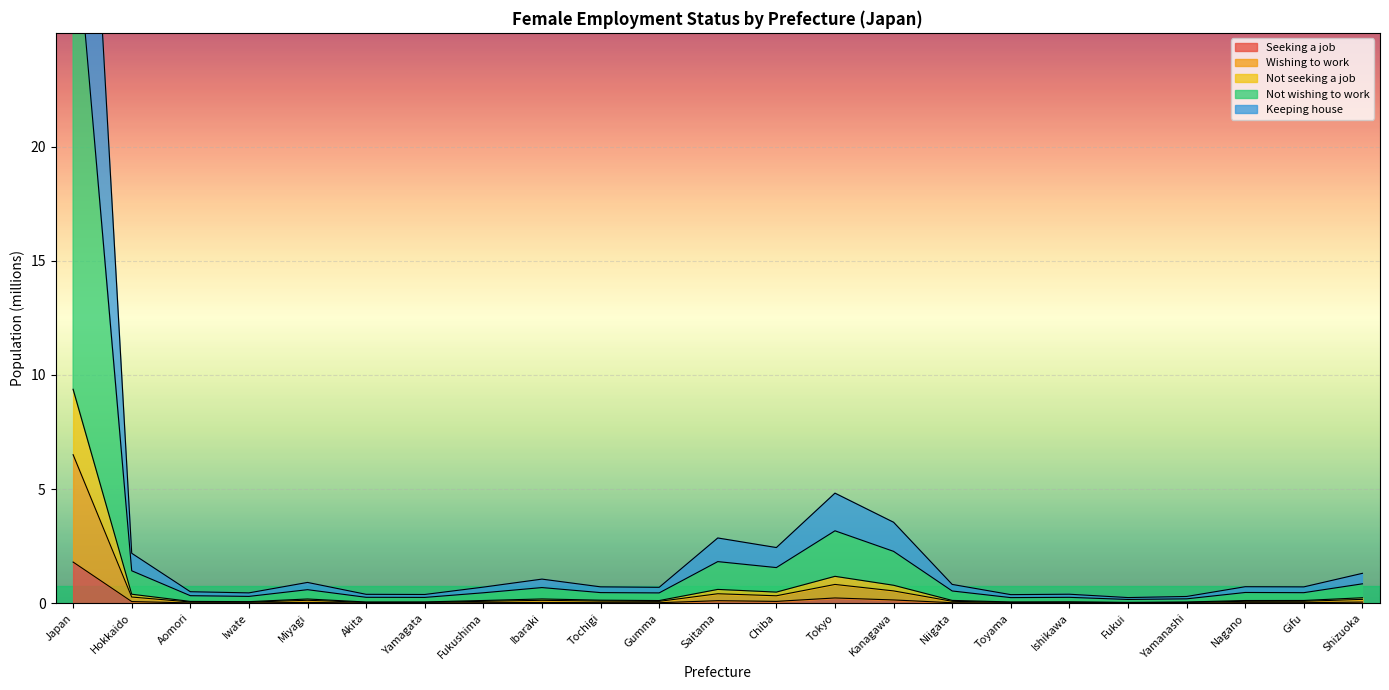

What is the label of the 7th point from the left?

Yamagata